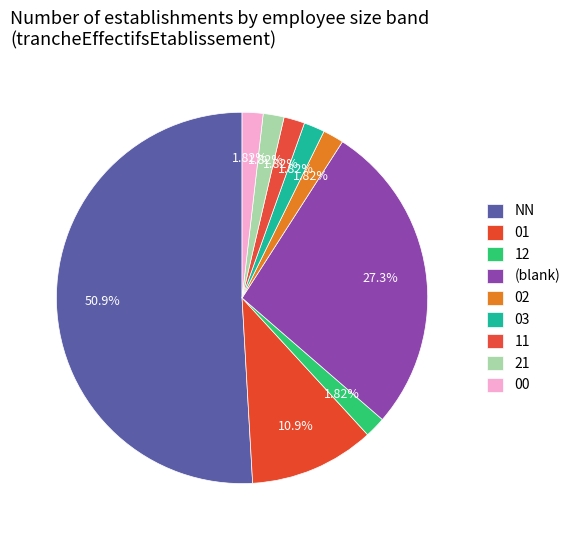

Which slice is the smallest?

12